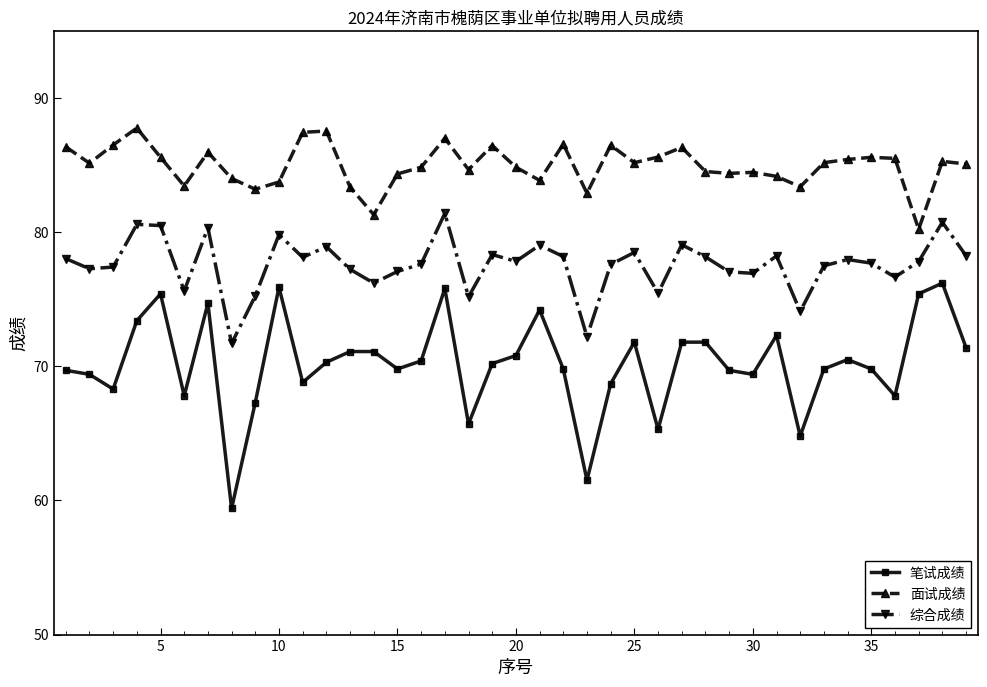

True or false: 综合成绩 and 笔试成绩 intersect in this chart.

False